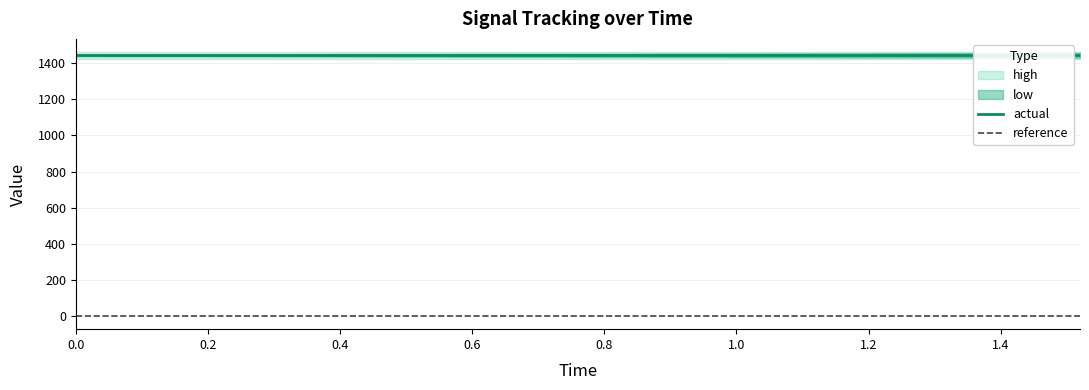

Count the number of categories in the chart.

20